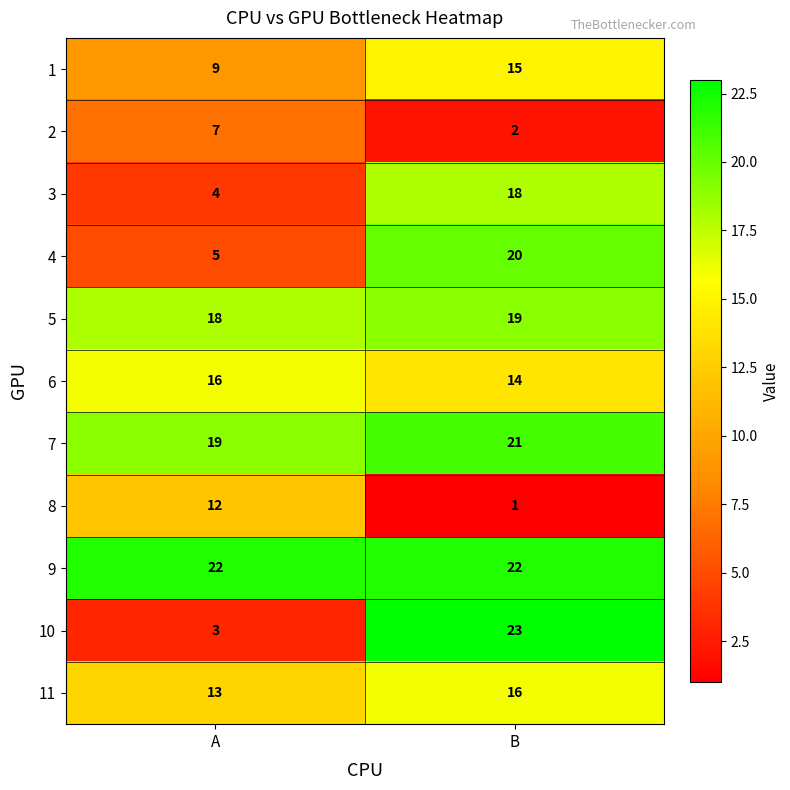

How many data points in 5 are less than 19?

1